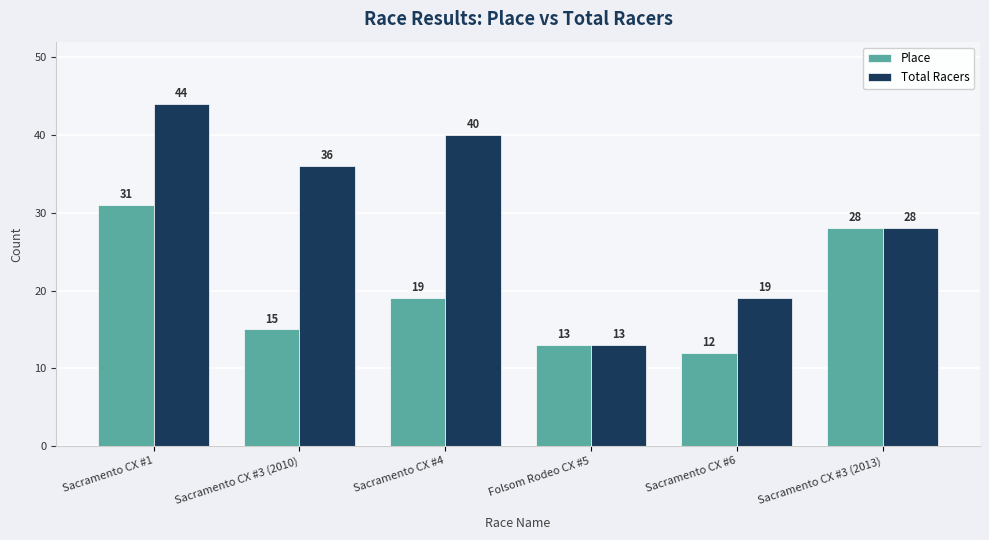

The value of Total Racers at Sacramento CX #6 is 19. True or false?

True